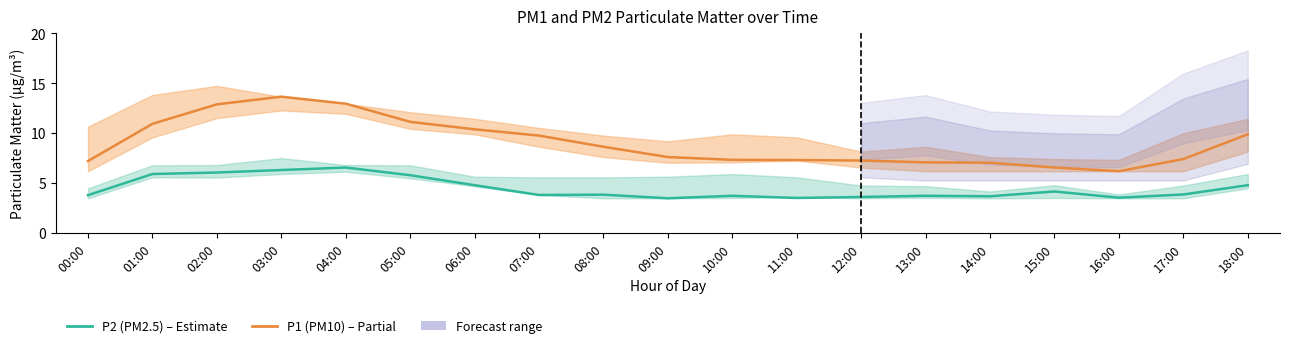

Where is P1 (PM10) nearest to the value 9?

08:00